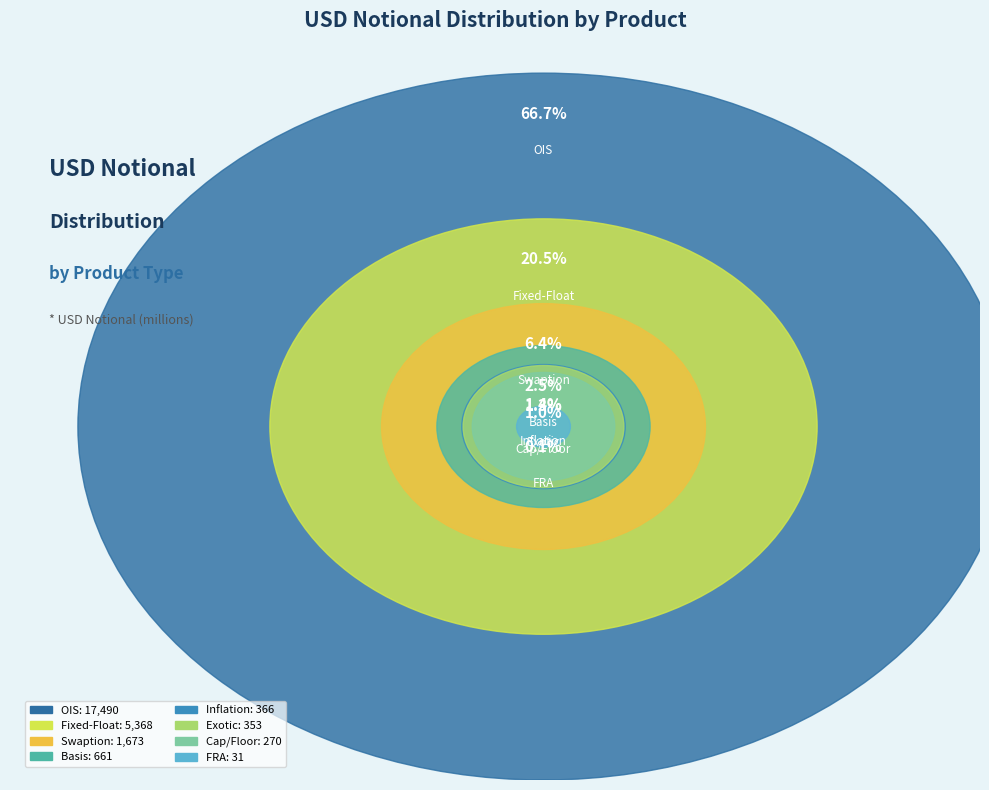

Is it true that OIS is 67% of the pie?

True